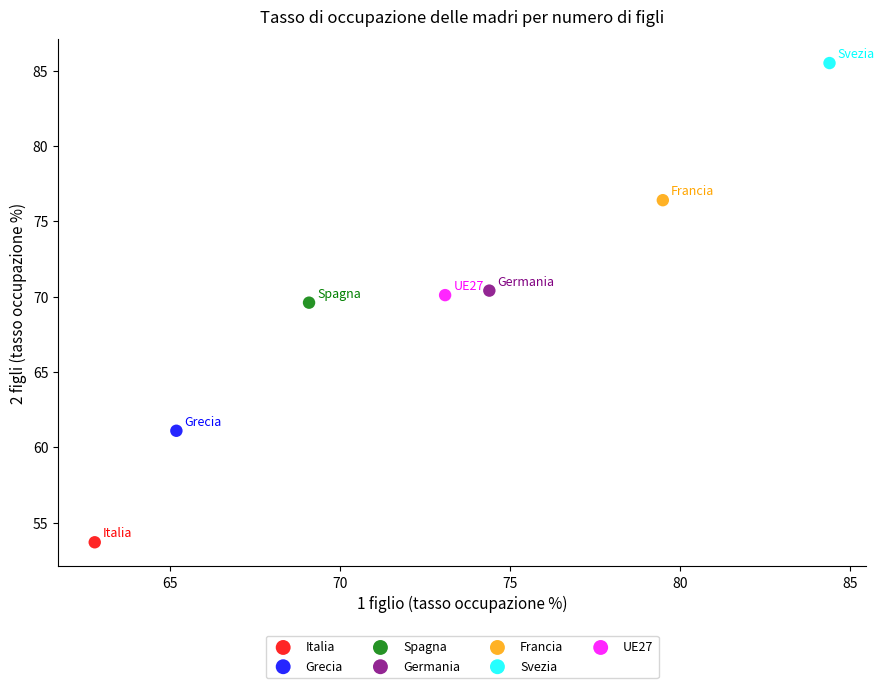

What are all the series names shown in the legend?

Italia, Grecia, Spagna, Germania, Francia, Svezia, UE27